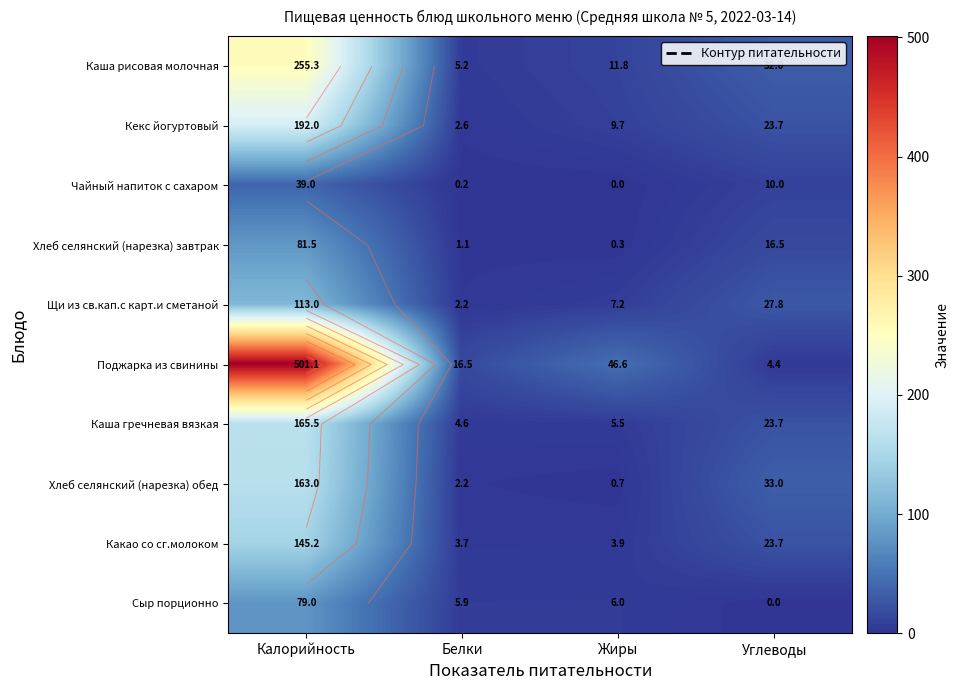

At Углеводы, list the series in order from largest to smallest.

Хлеб селянский (нарезка) обед, Каша рисовая молочная, Щи из св.кап.с карт.и сметаной, Какао со сг.молоком, Кекс йогуртовый, Каша гречневая вязкая, Хлеб селянский (нарезка) завтрак, Чайный напиток с сахаром, Поджарка из свинины, Сыр порционно